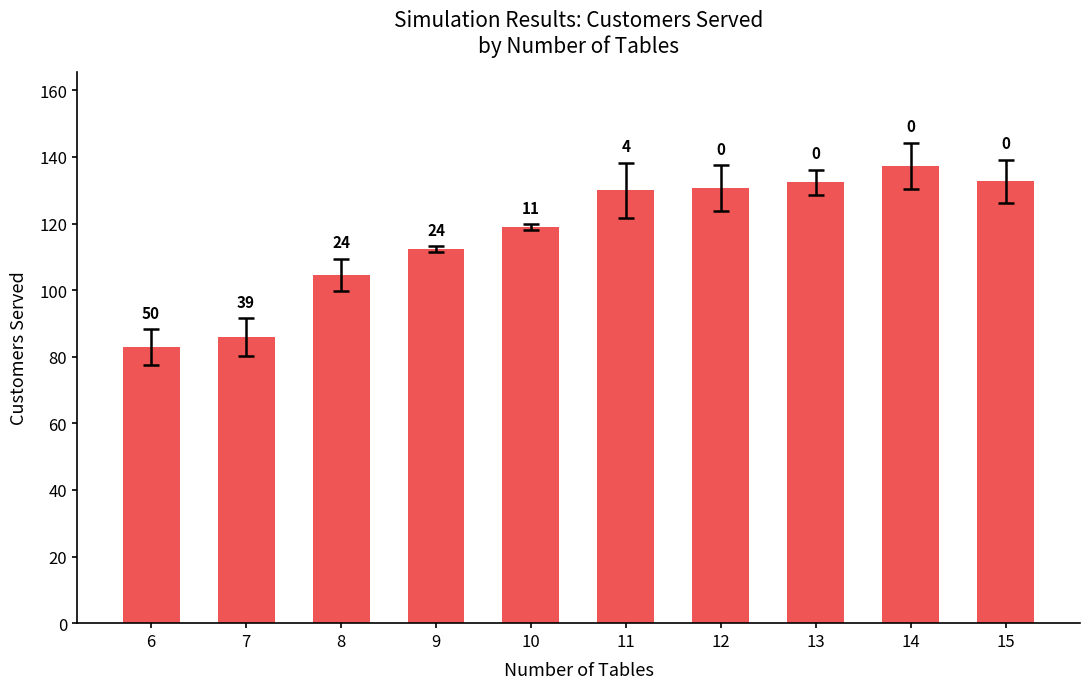

How many bars are there in total?

10